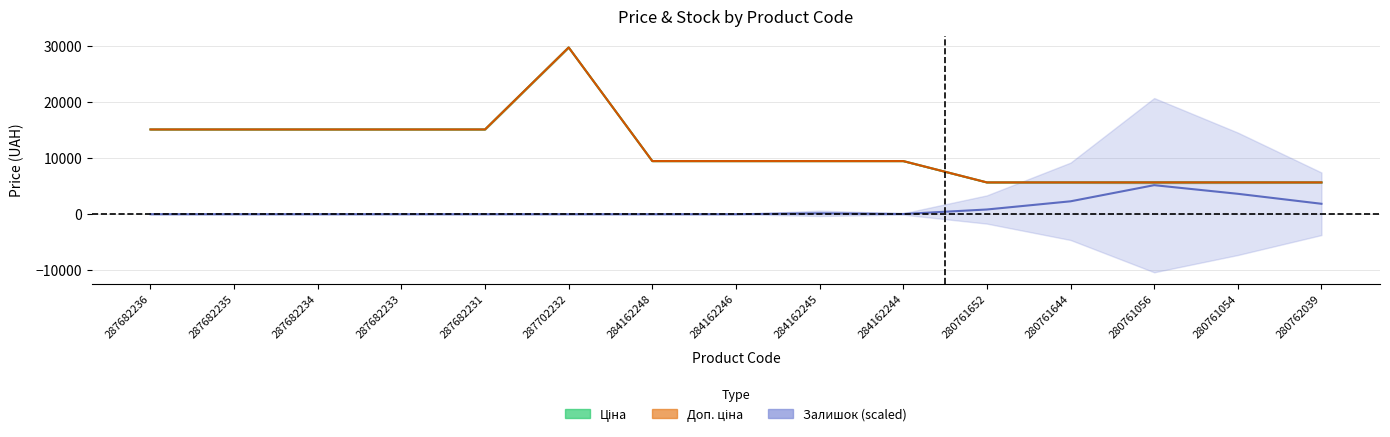

What is the label of the 2nd point from the right?

280761054